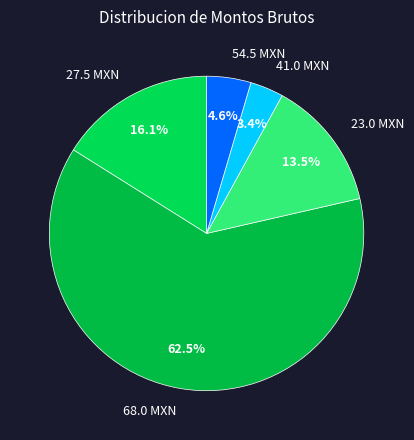

Rank the categories by value from lowest to highest.

41.0 MXN, 54.5 MXN, 23.0 MXN, 27.5 MXN, 68.0 MXN